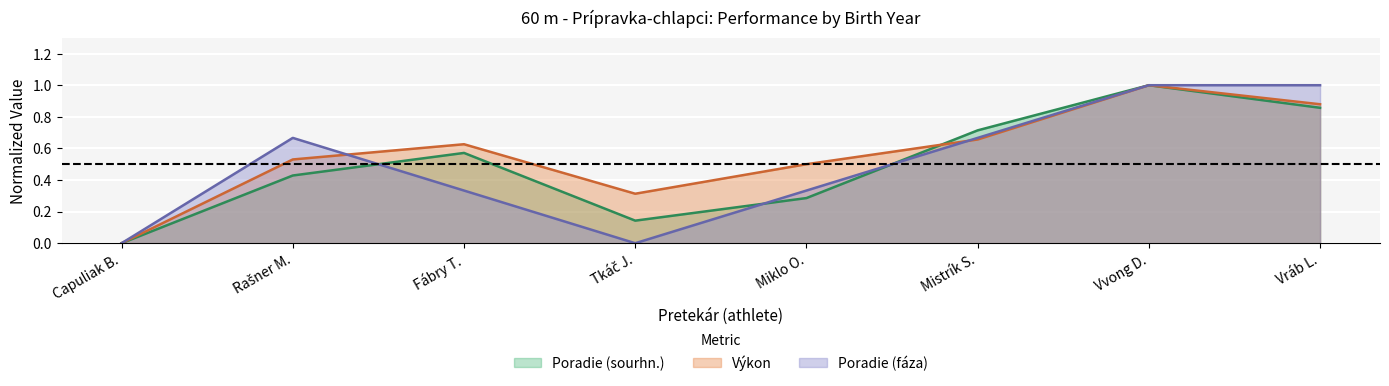

What is the sum of all Poradie (fáza) values?

4.0